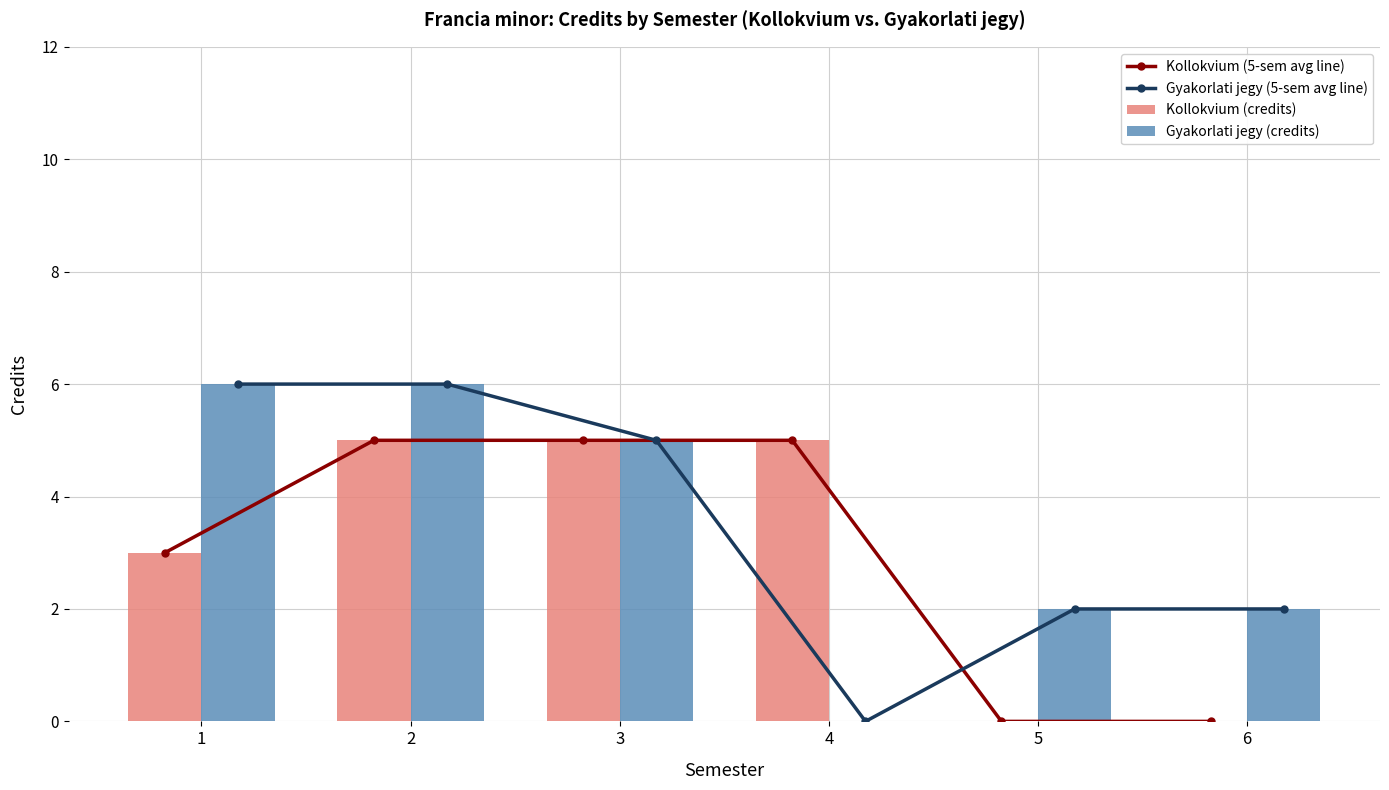

Count the Kollokvium (5-sem avg line) values in the range 0 to 5.

6